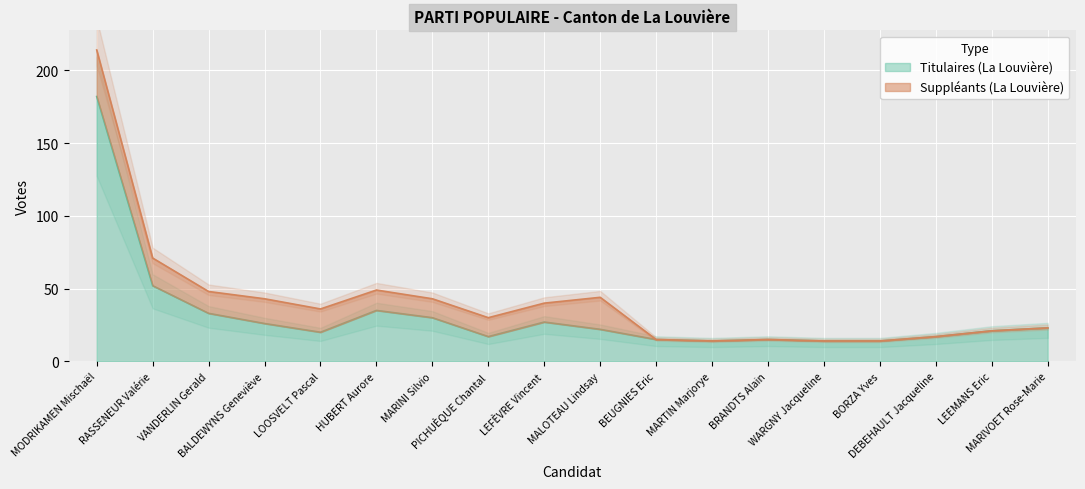

At which category does the data reach its first local valley?

LOOSVELT Pascal